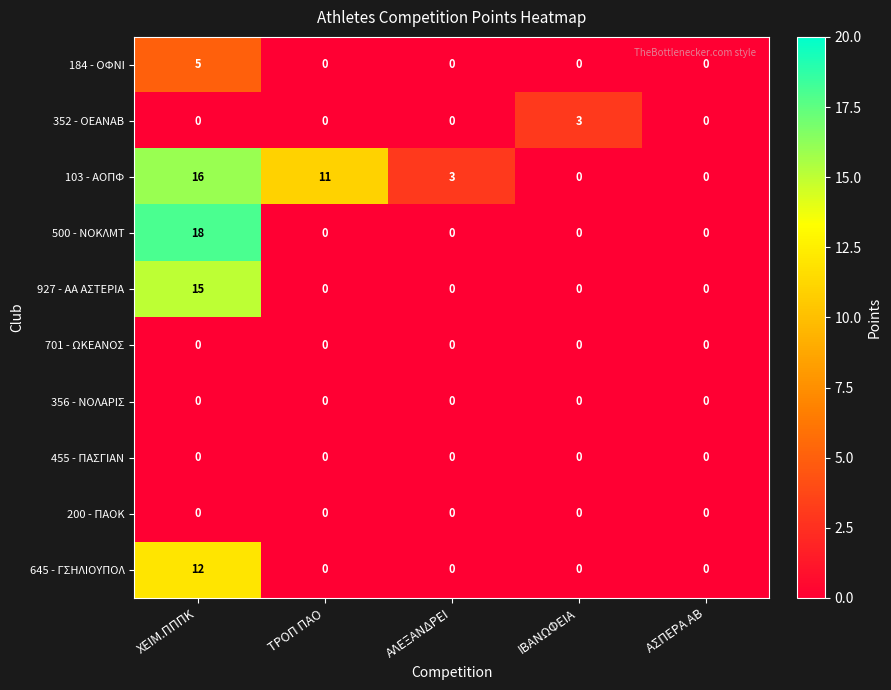

Which series has the largest total across all categories?

103 - ΑΟΠΦ